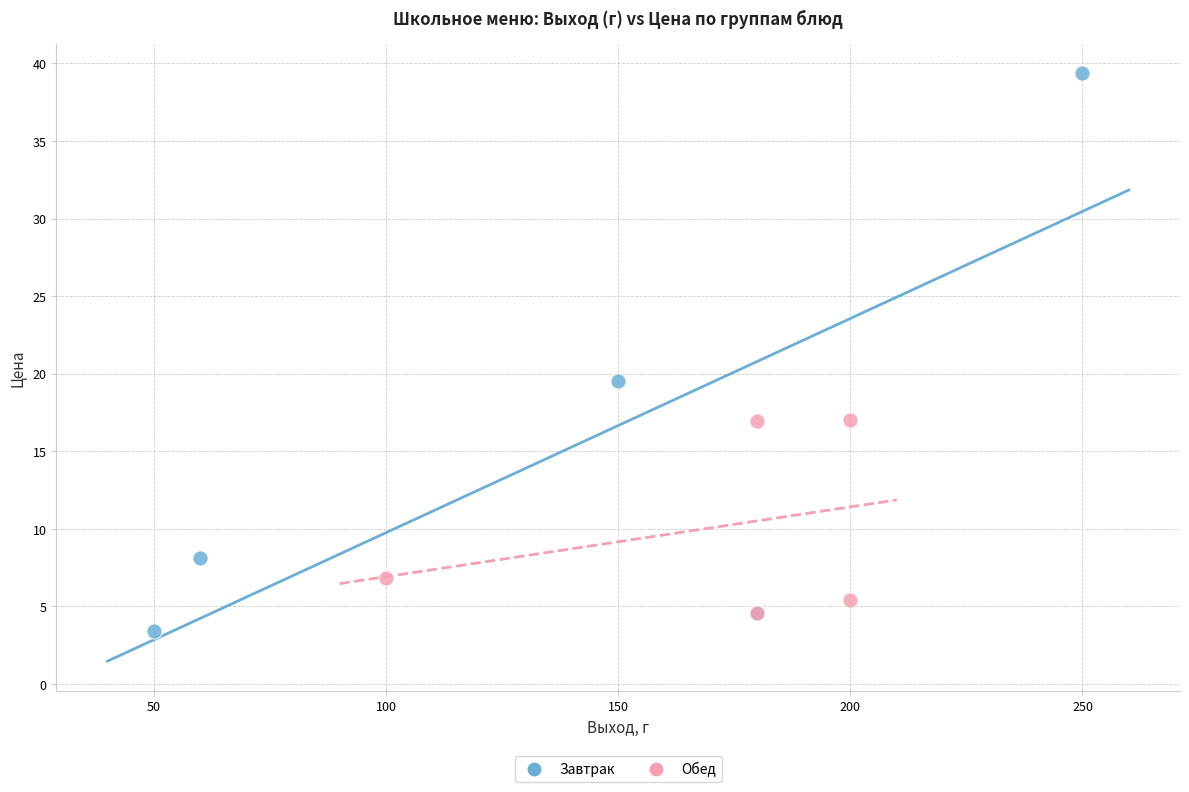

What are all the series names shown in the legend?

Завтрак, Обед